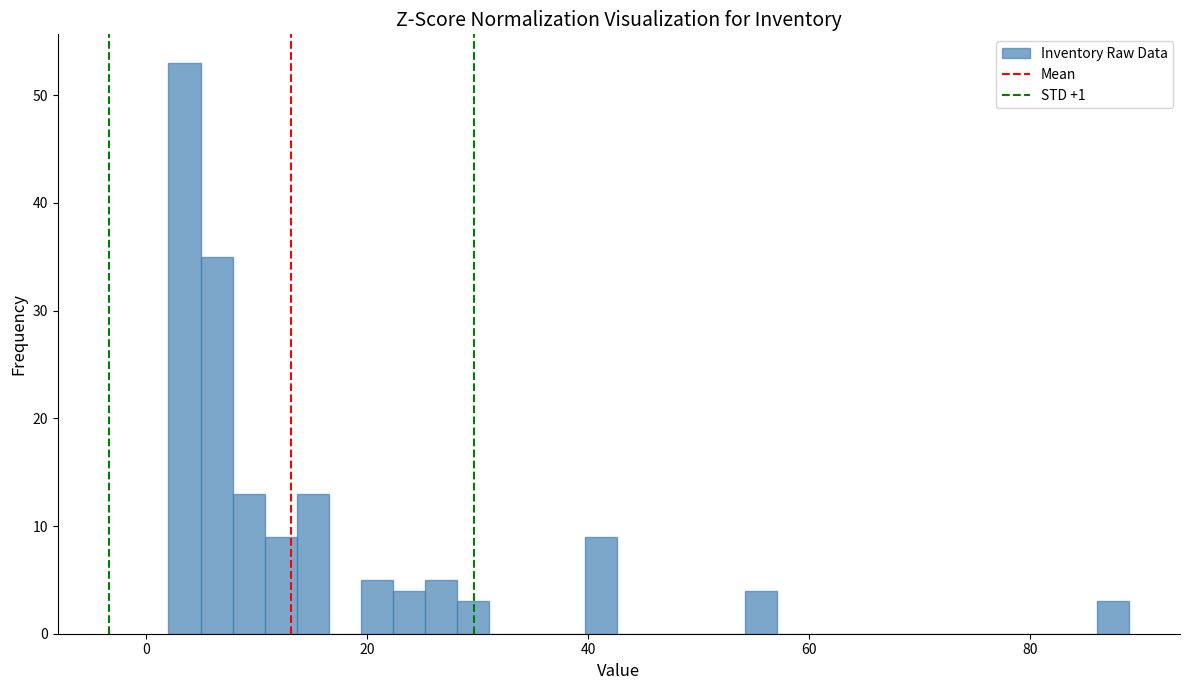

Read against the x-axis, roughly where is the centre of the tallest bar?

4